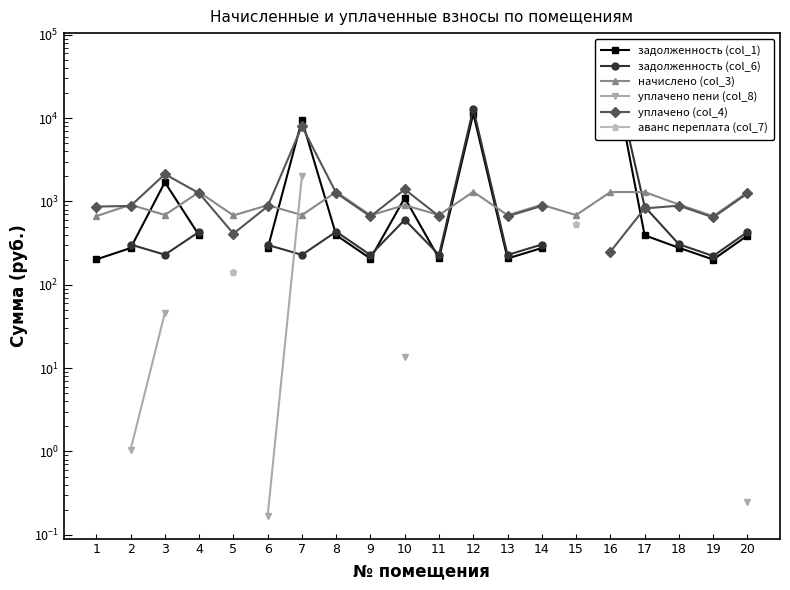

Between 14 and 13, which is larger?

14